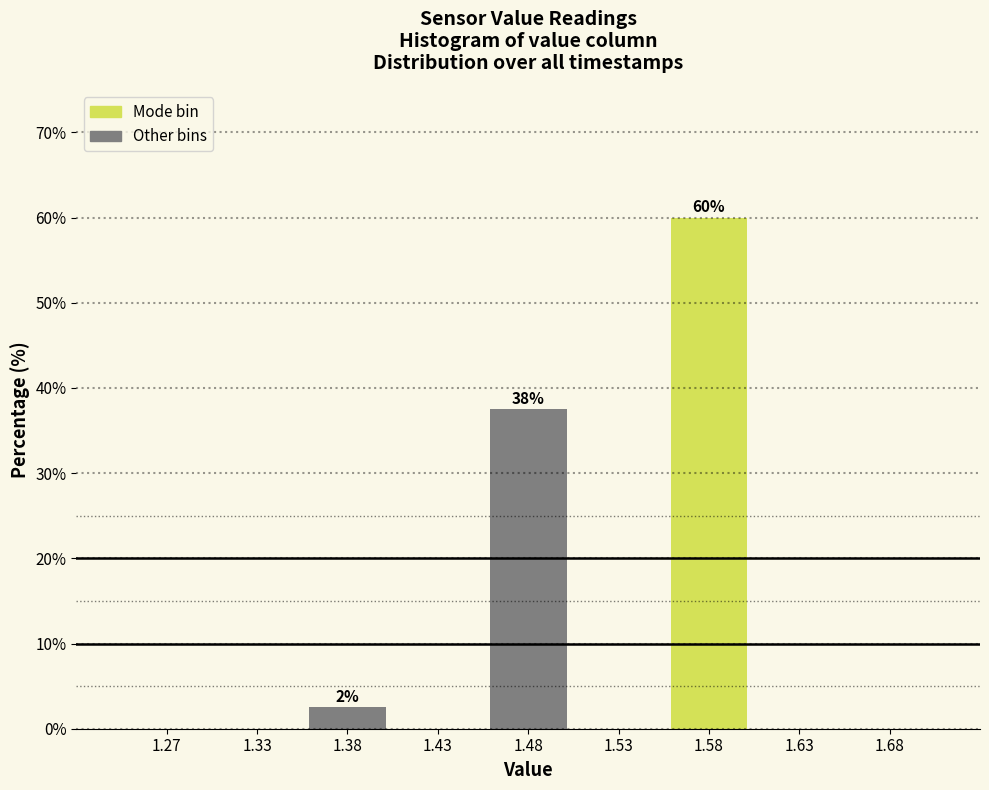

Which range on the x-axis has the tallest bar?

1.55 to 1.60